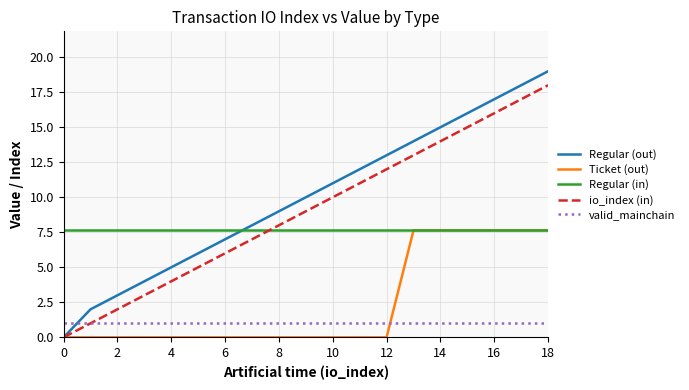

What is the maximum value for valid_mainchain?

1.0